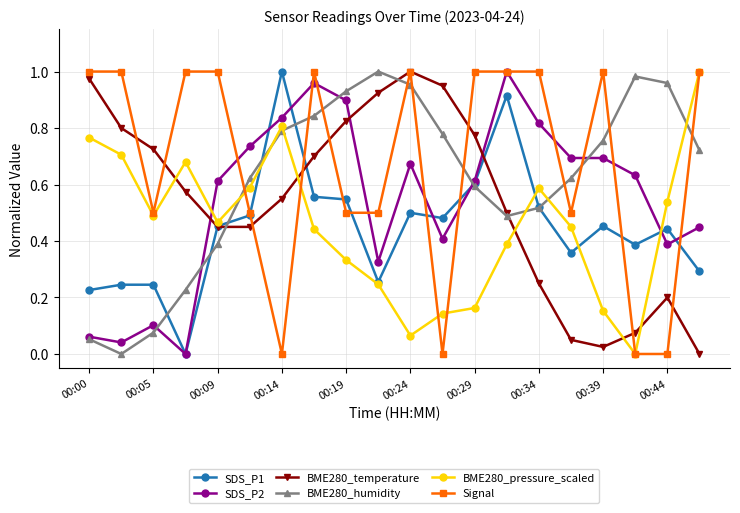

Which series has the largest total across all categories?

Signal